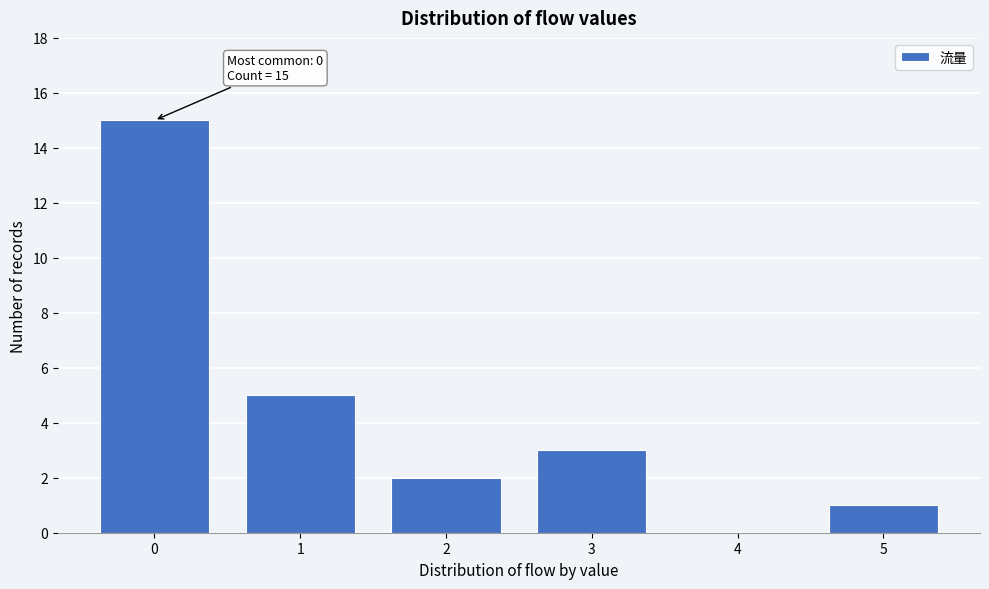

Reading left to right, extract all data points from this chart.

0=15	1=5	2=2	3=3	4=0	5=1